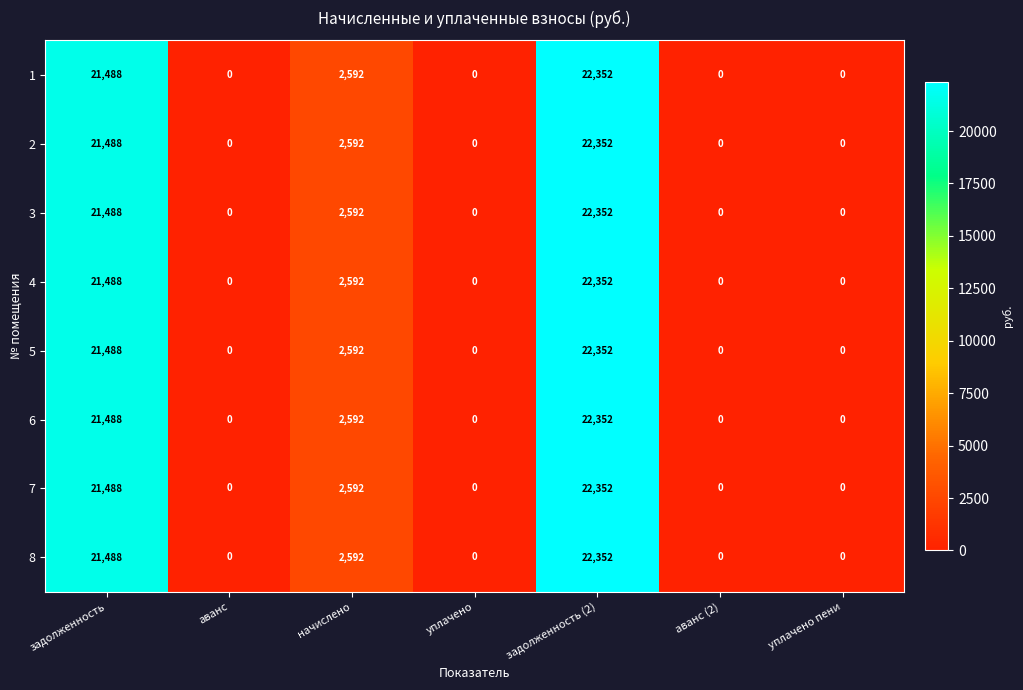

What is the highest value of the 8 series?

22352